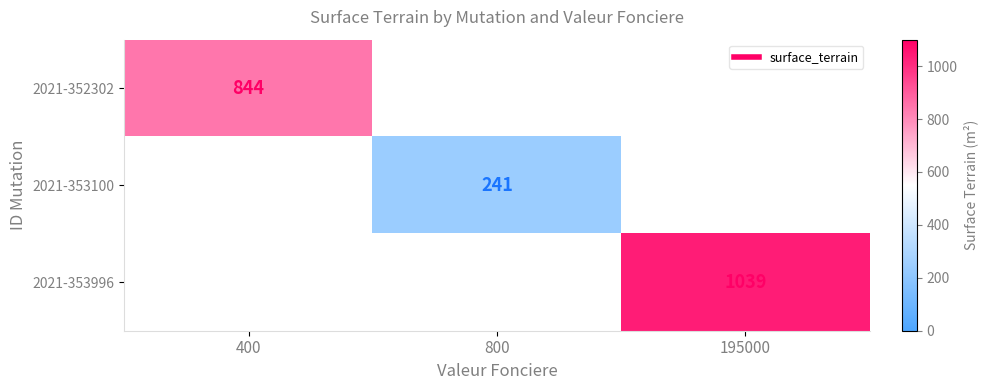

At how many categories does at least one series exceed 520?

2